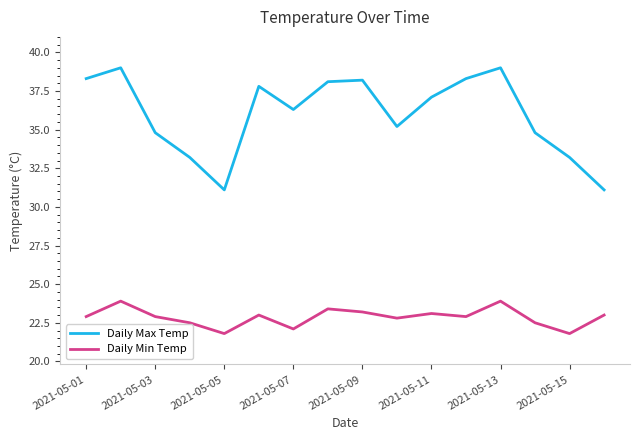

Rank the series by their average value, from lowest to highest.

Daily Min Temp, Daily Max Temp